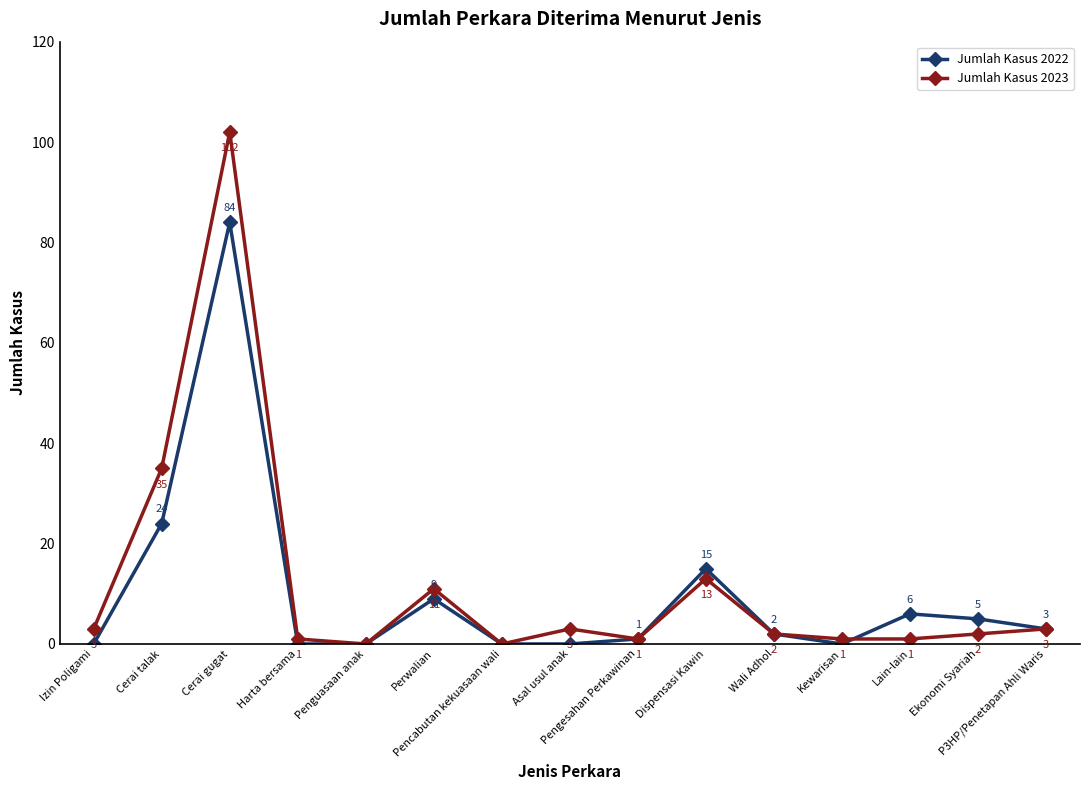

Rank the series at Cerai gugat from lowest to highest value.

Jumlah Kasus 2022, Jumlah Kasus 2023